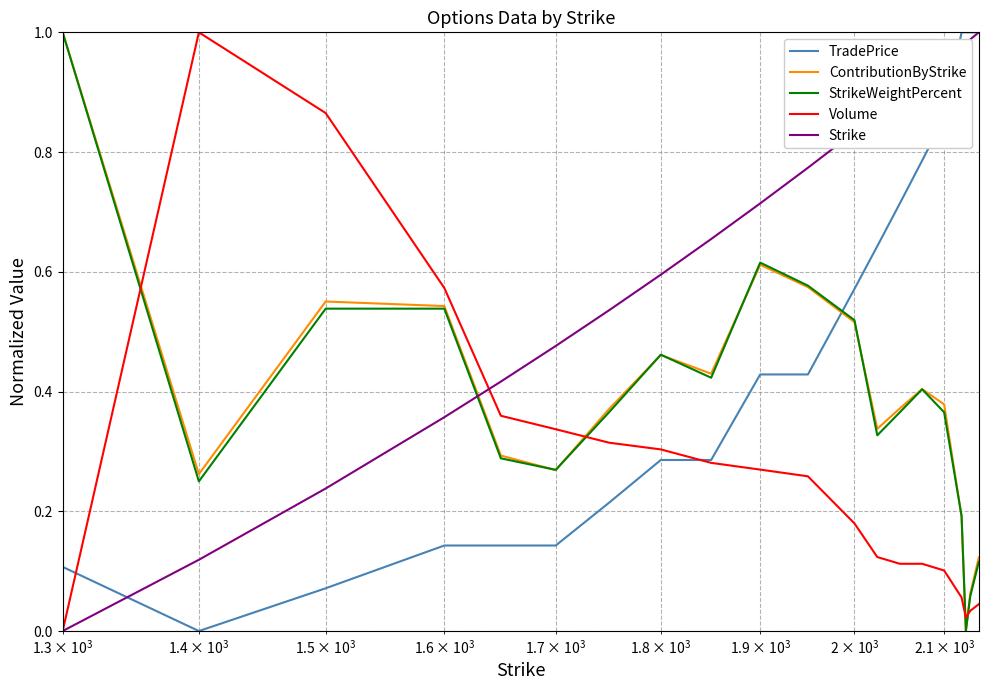

How many lines are shown in the chart?

5